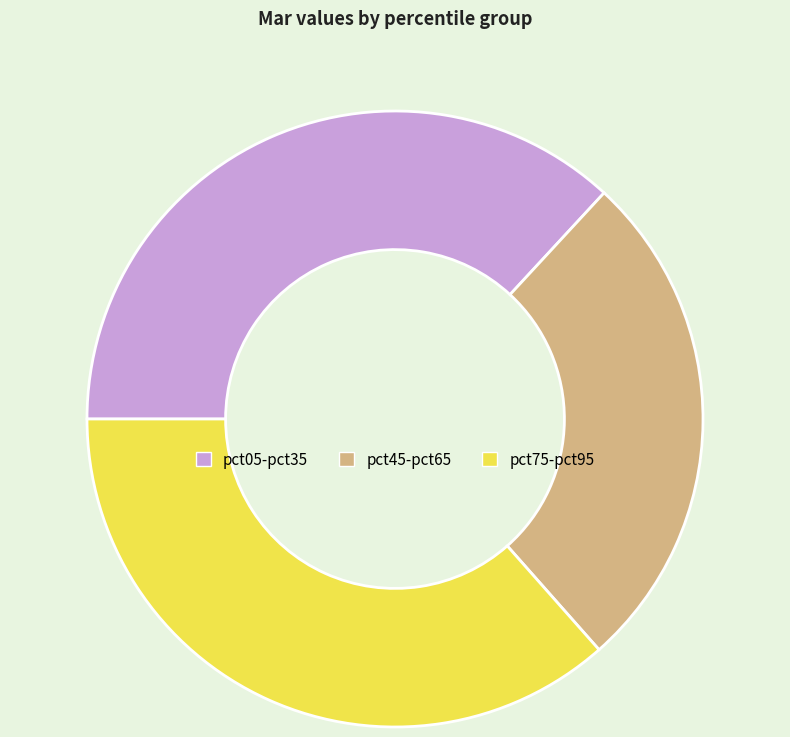

Does any single category account for the majority?

No